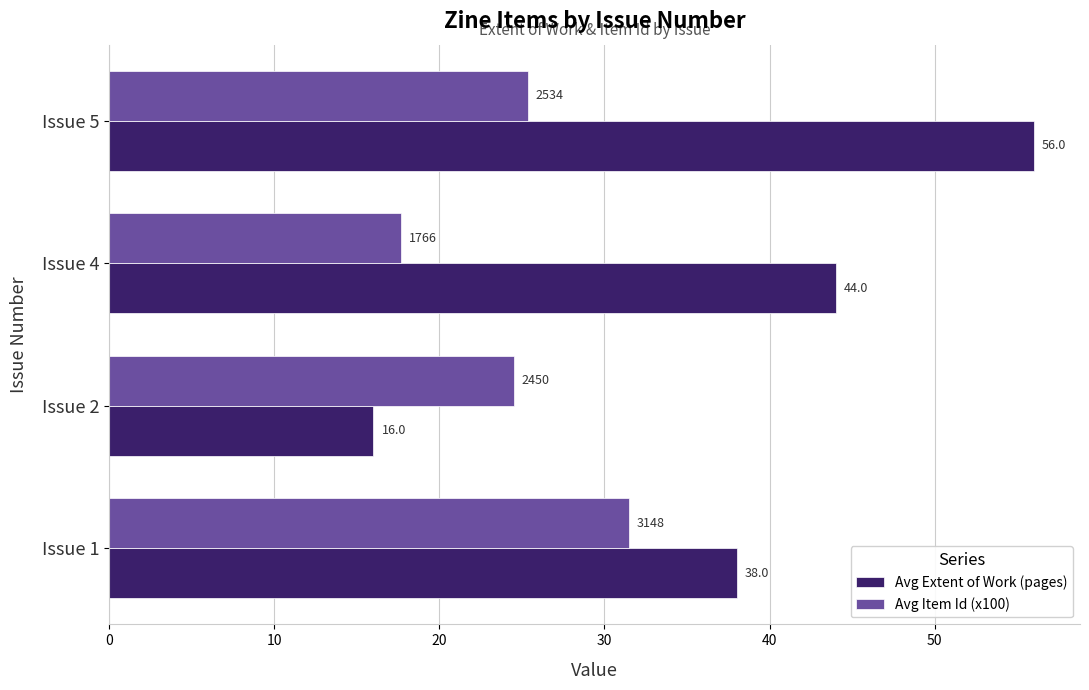

What is the highest value of the Avg Extent of Work (pages) series?

56.0